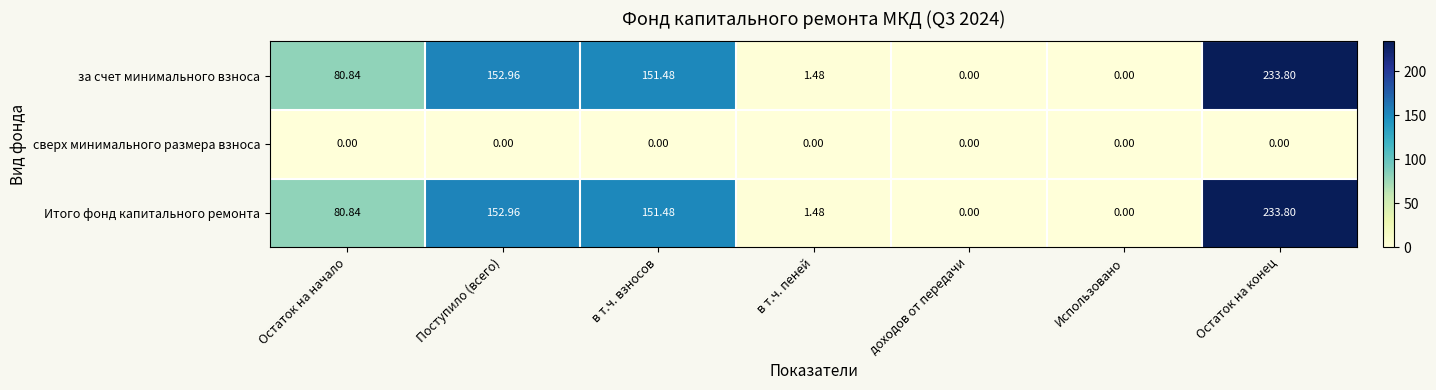

Which label corresponds to the largest value in the chart?

Остаток на конец